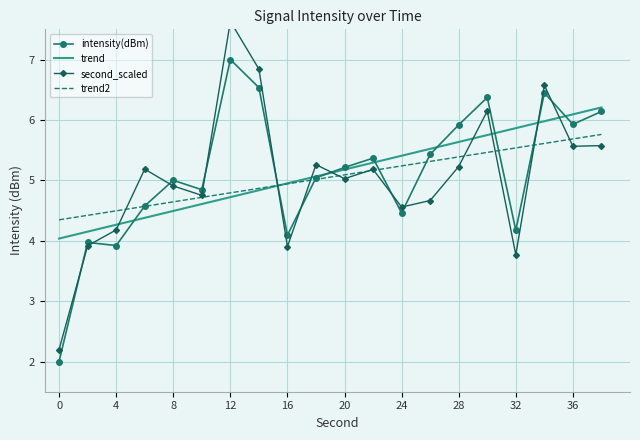

Is this an area chart (filled region under the line)?

No